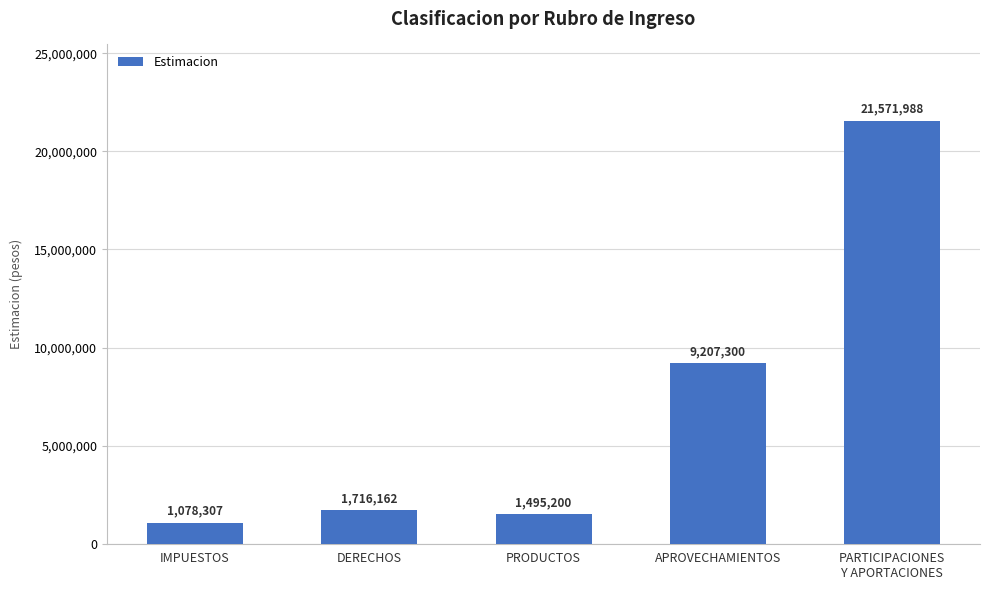

At which label is the value closest to 11325147?

APROVECHAMIENTOS